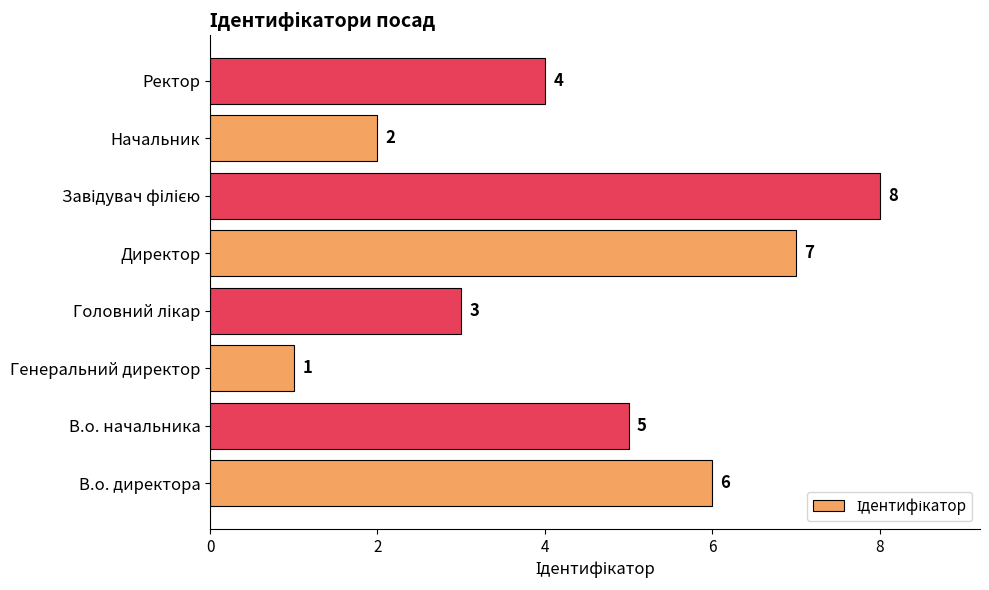

What is the change in value from Генеральний директор to Ректор?

+3